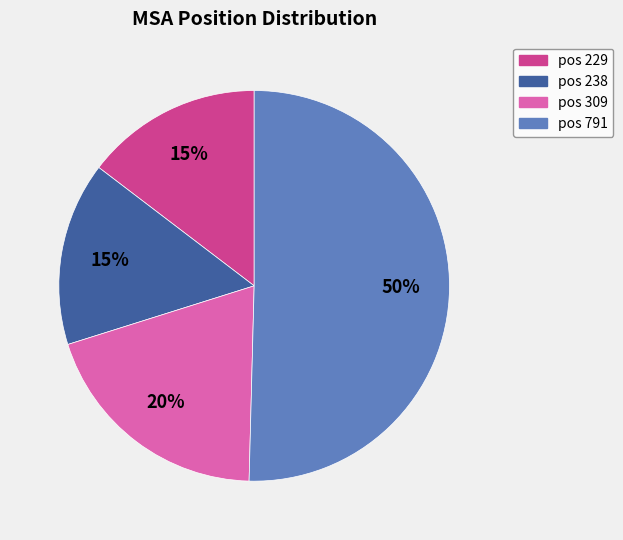

To the nearest percent, what is the average slice percentage?

25%